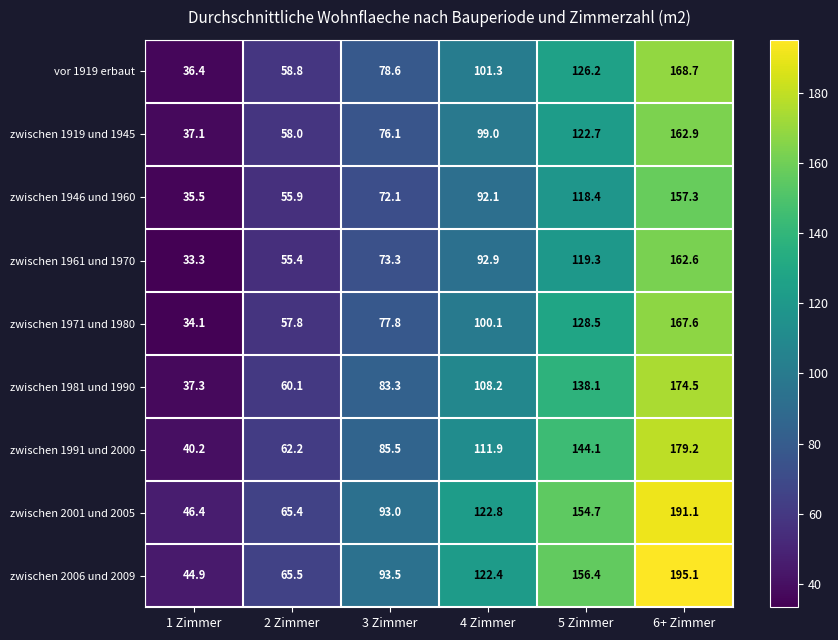

At which label is zwischen 1991 und 2000 closest to 109?

4 Zimmer